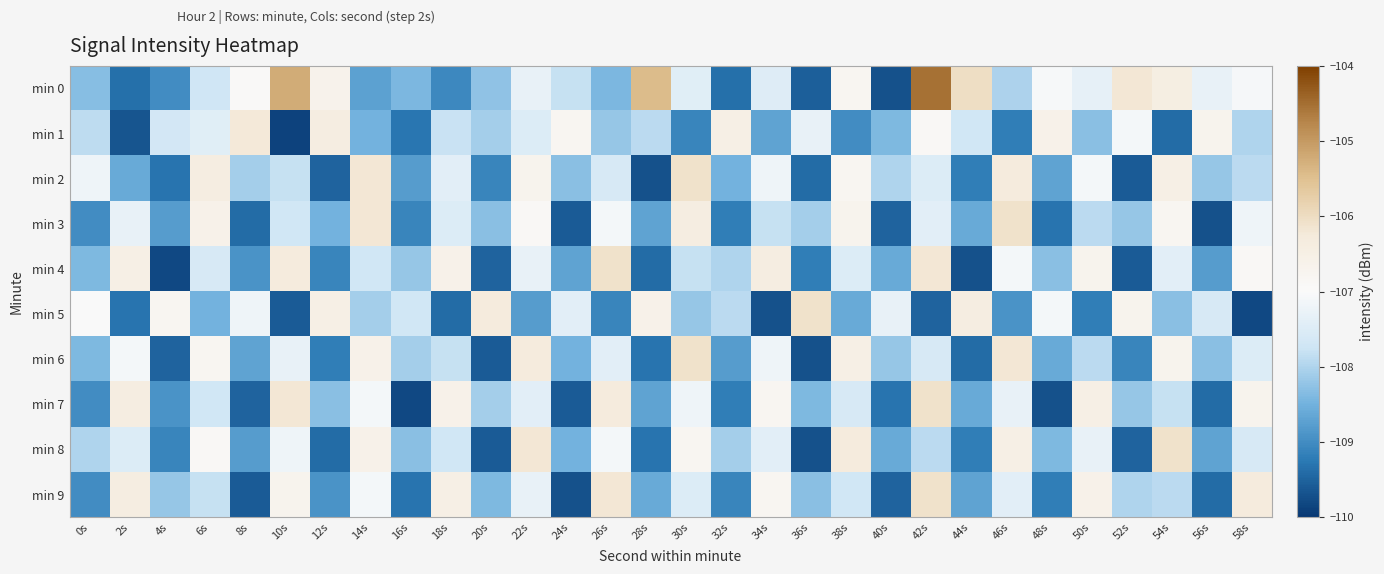

Which label corresponds to the largest value in the chart?

42s